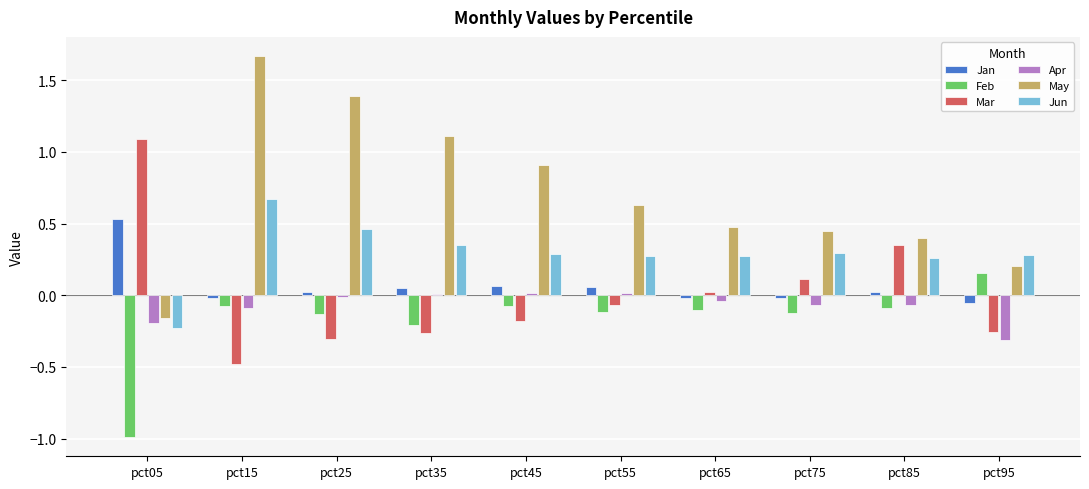

What is the total value across all series at pct85?

0.9